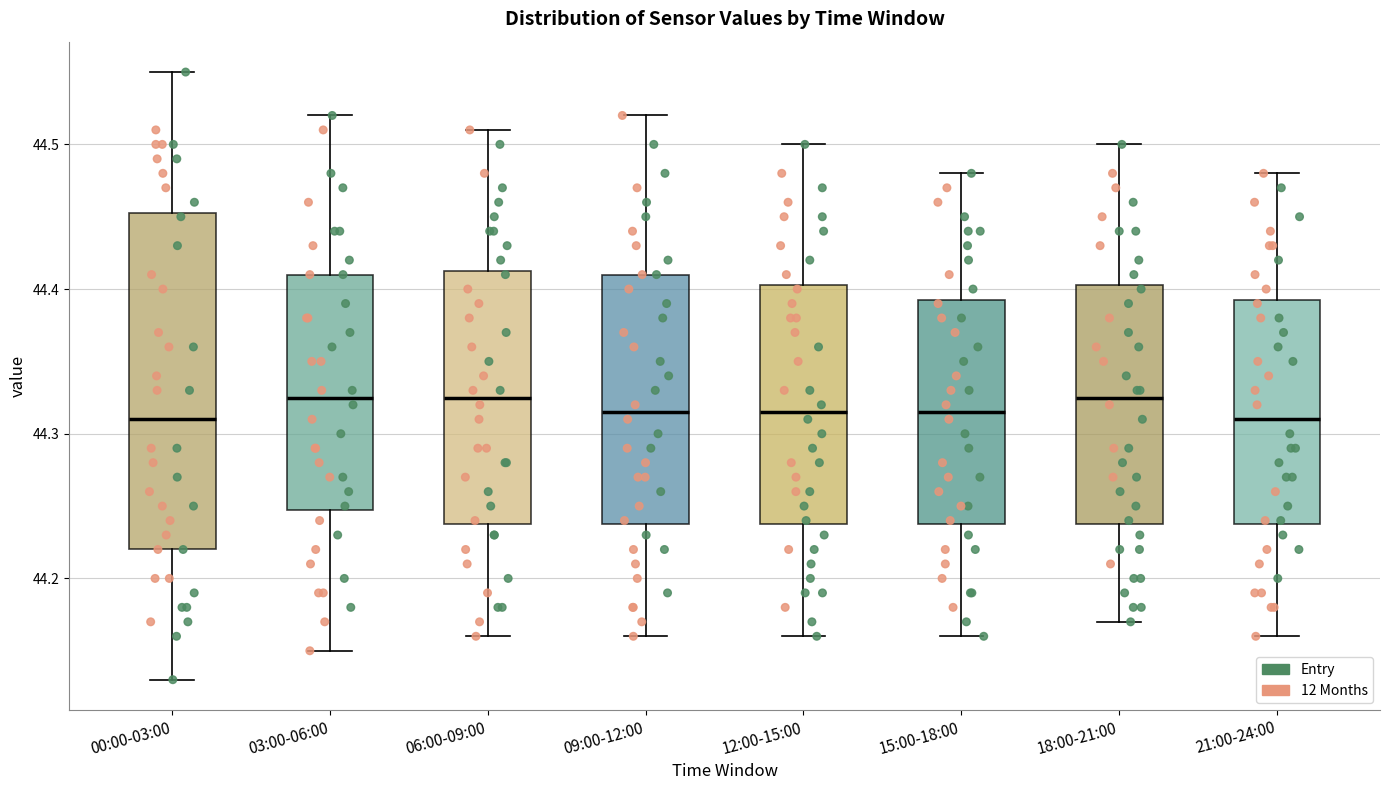

Comparing the boxes themselves (not the whiskers), which one is the tallest?

00:00-03:00